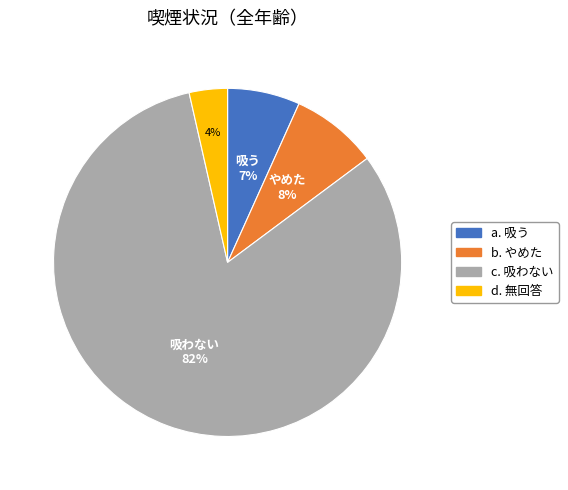

Is there a majority slice in this chart?

Yes